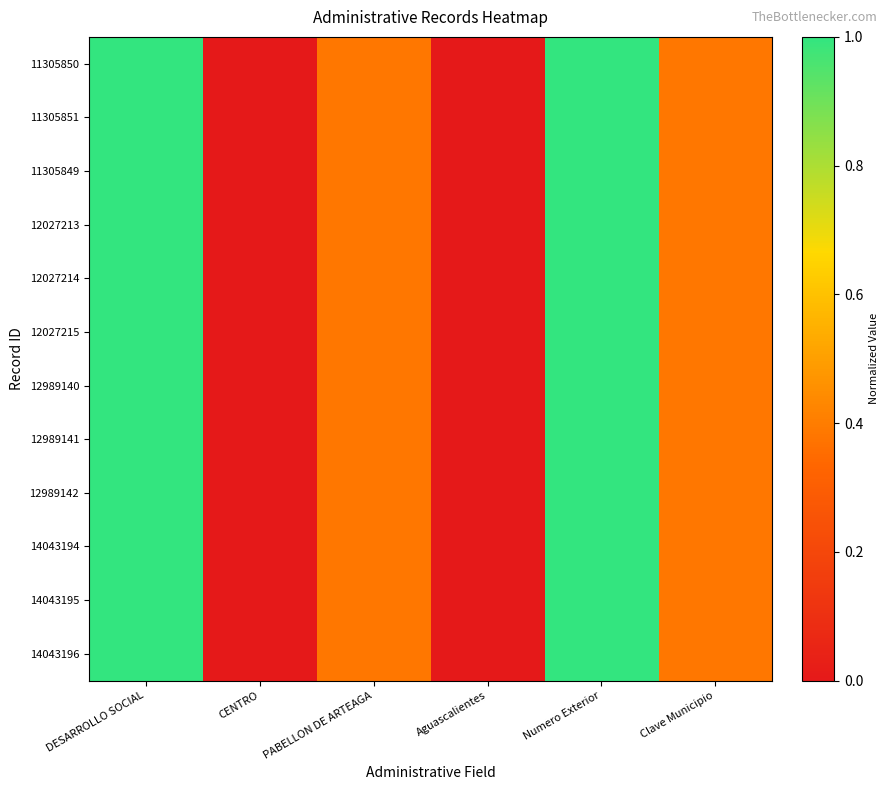

Which has a higher value, Clave Municipio or DESARROLLO SOCIAL?

DESARROLLO SOCIAL